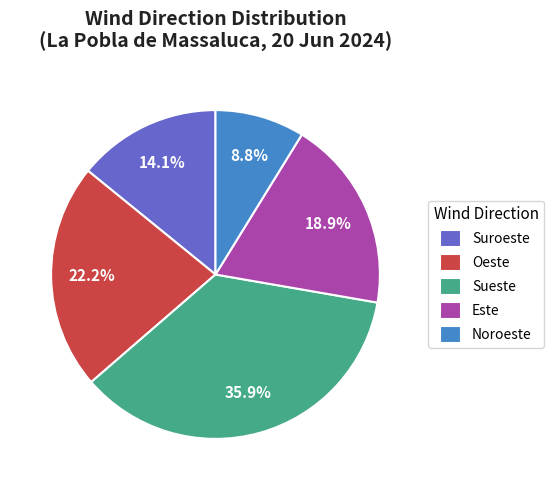

What portion of the pie excludes Este?

81.1%